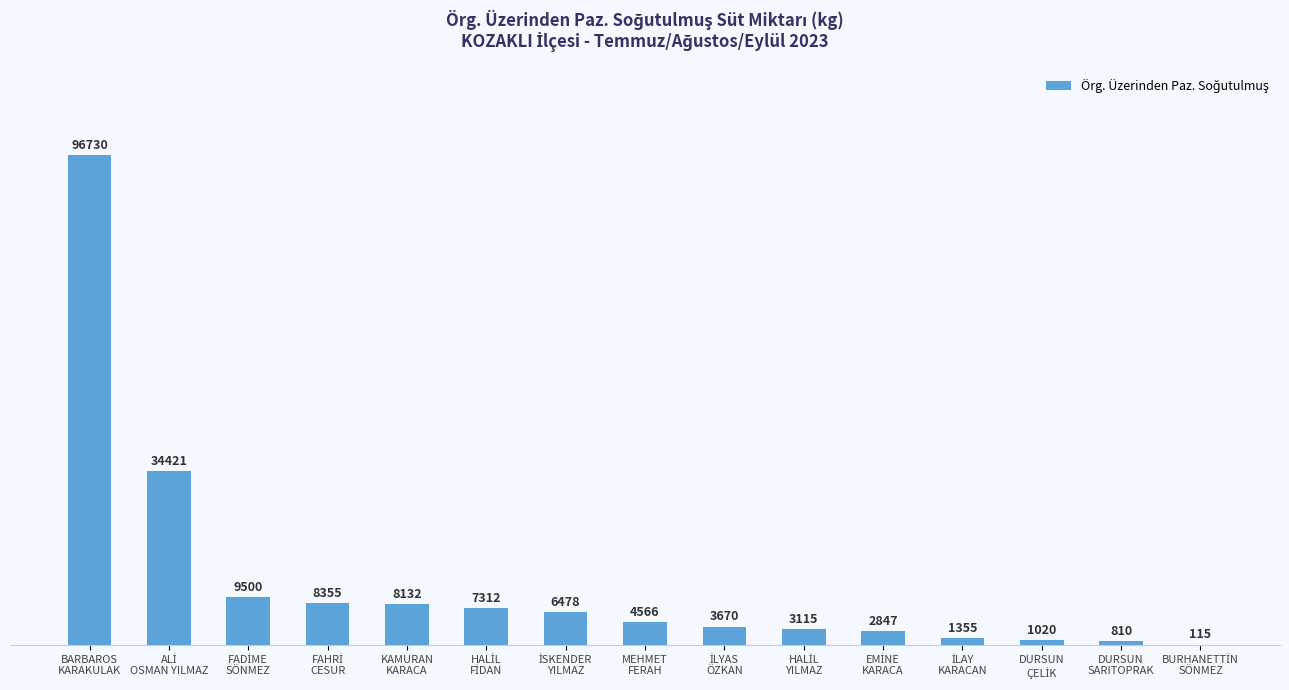

How many distinct data groups are displayed?

1